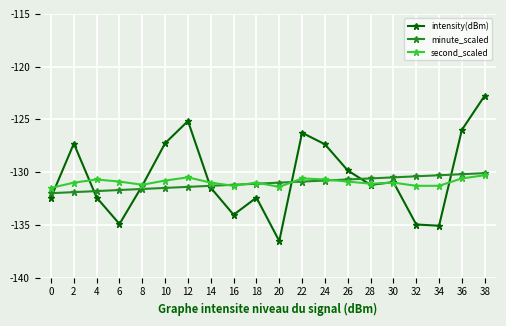

What is the value of the intensity(dBm) point at the 16th from the left?

-130.9